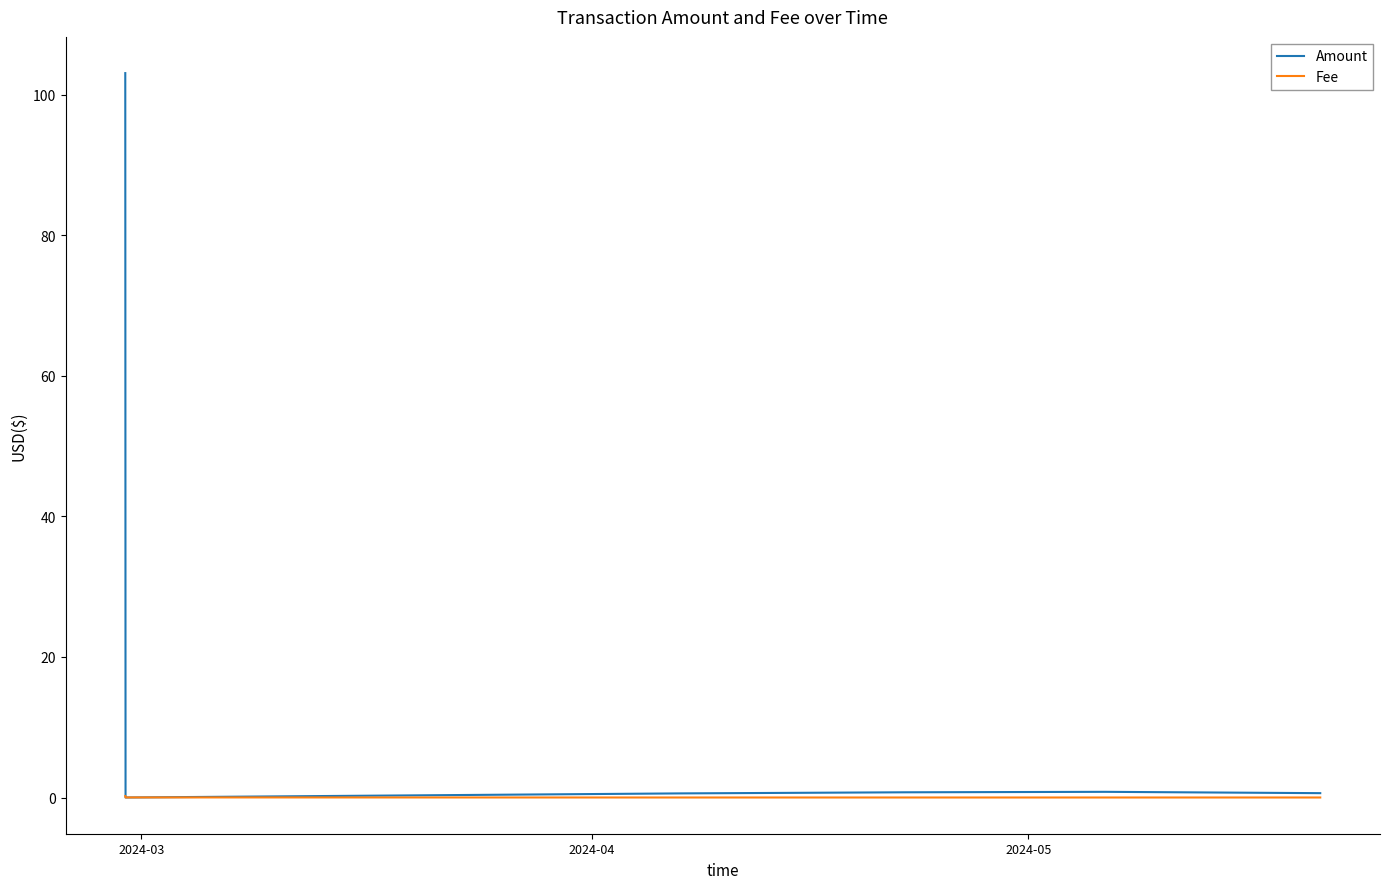

How many lines are shown in the chart?

2